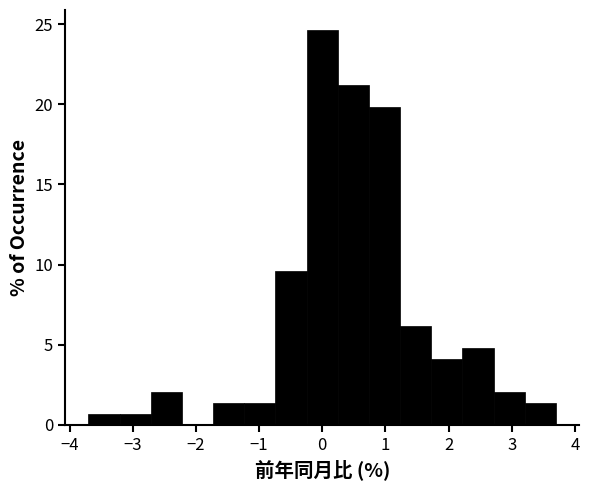

Which range on the x-axis has the tallest bar?

-0.2 to 0.2